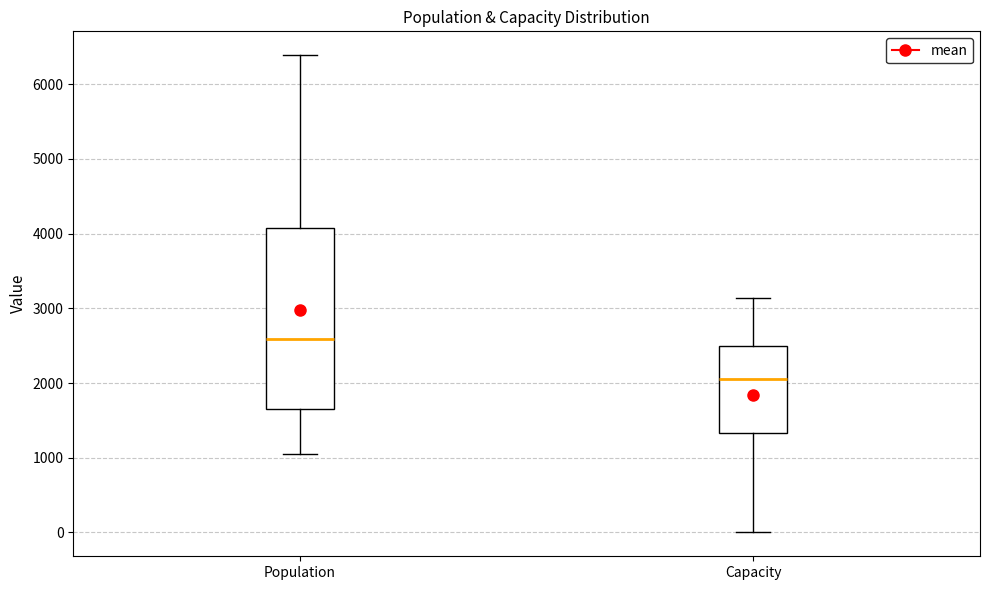

Comparing the boxes themselves (not the whiskers), which one is the tallest?

Population